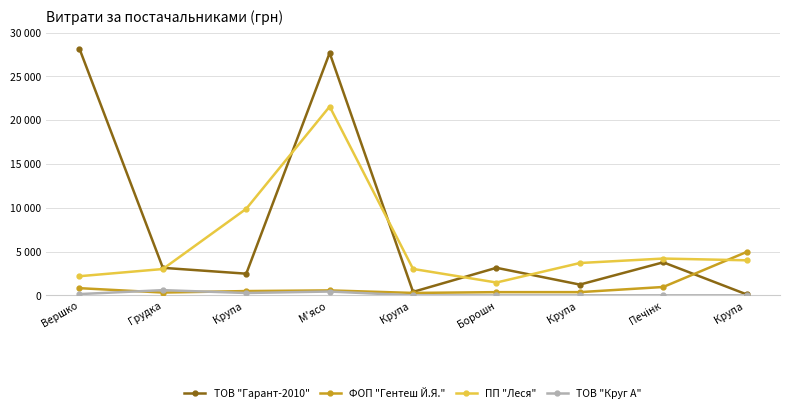

Reading left to right, list all the values displayed in this chart.

ТОВ "Гарант-2010": 28163.2	3147.4	2478.3	27688.3	399.8	3150.0	1233.6	3776.8	112.5
ФОП "Гентеш Й.Я.": 825.0	323.4	494.6	570.0	280.0	370.0	372.0	960.0	4958.5
ПП "Леся": 2189.6	3011.4	9890.6	21564.0	3021.0	1468.8	3696.6	4207.0	4006.2
ТОВ "Круг А": 148.7	597.6	273.0	439.9	0.0	0.0	0.0	0.0	0.0